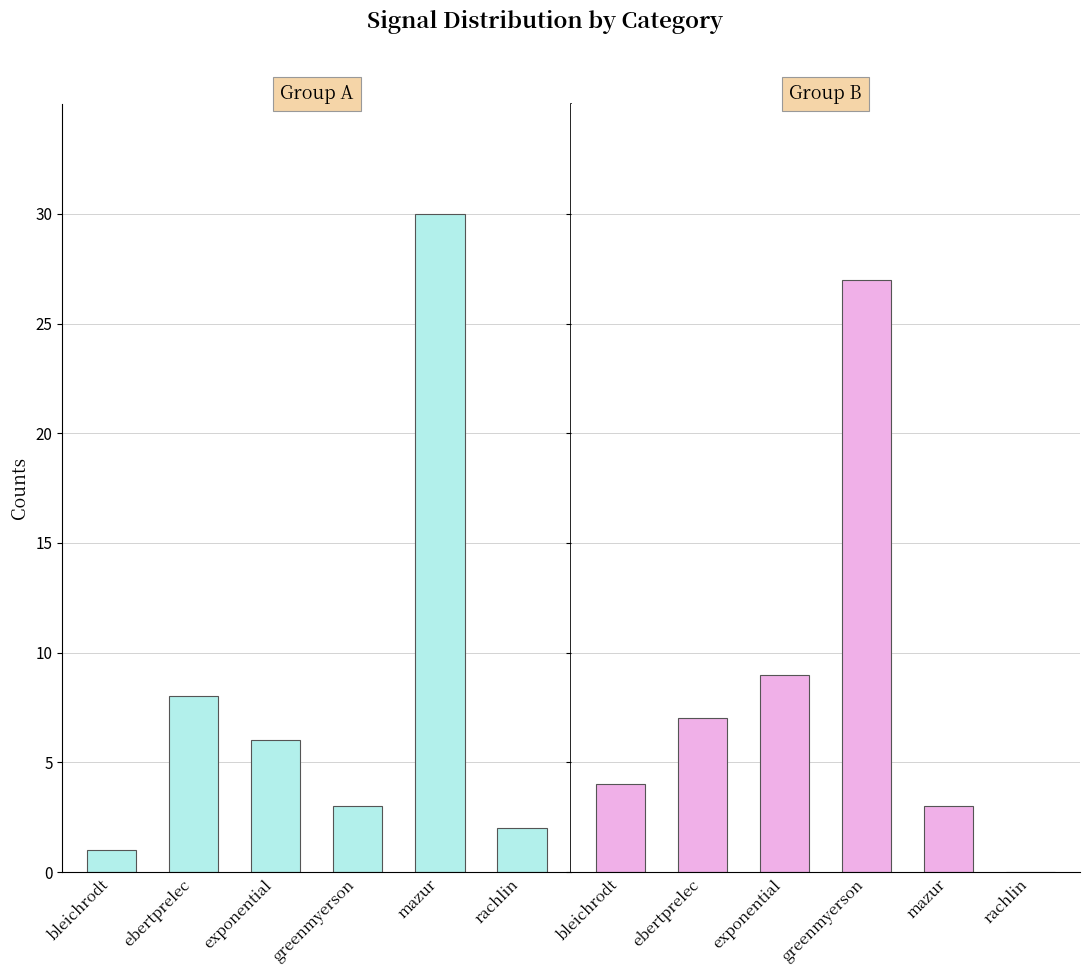

How many values in the Group B series are below 7?

3